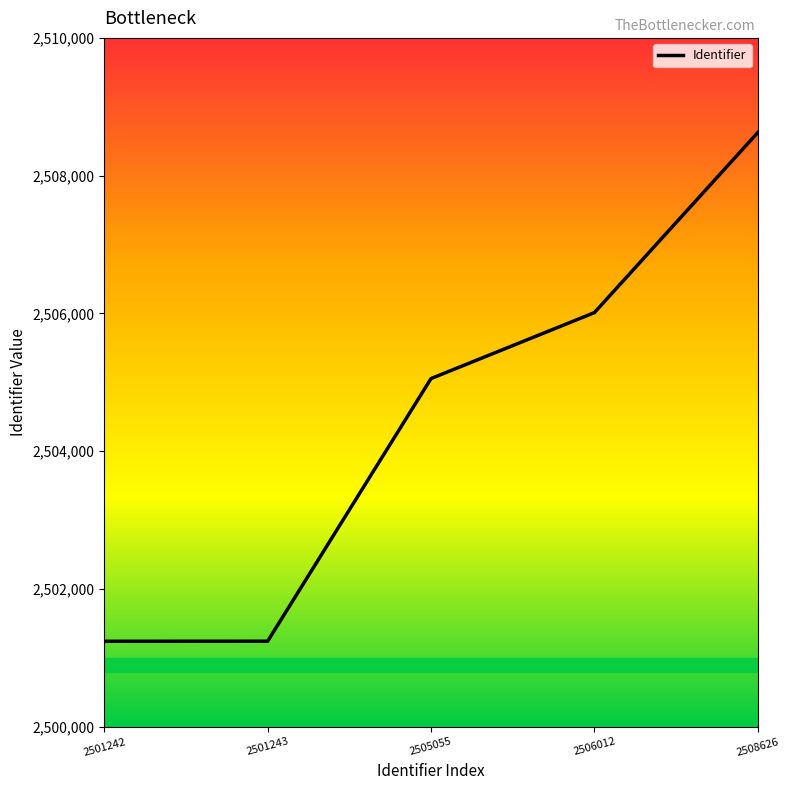

The value at 2501242 is 1454497. True or false?

False